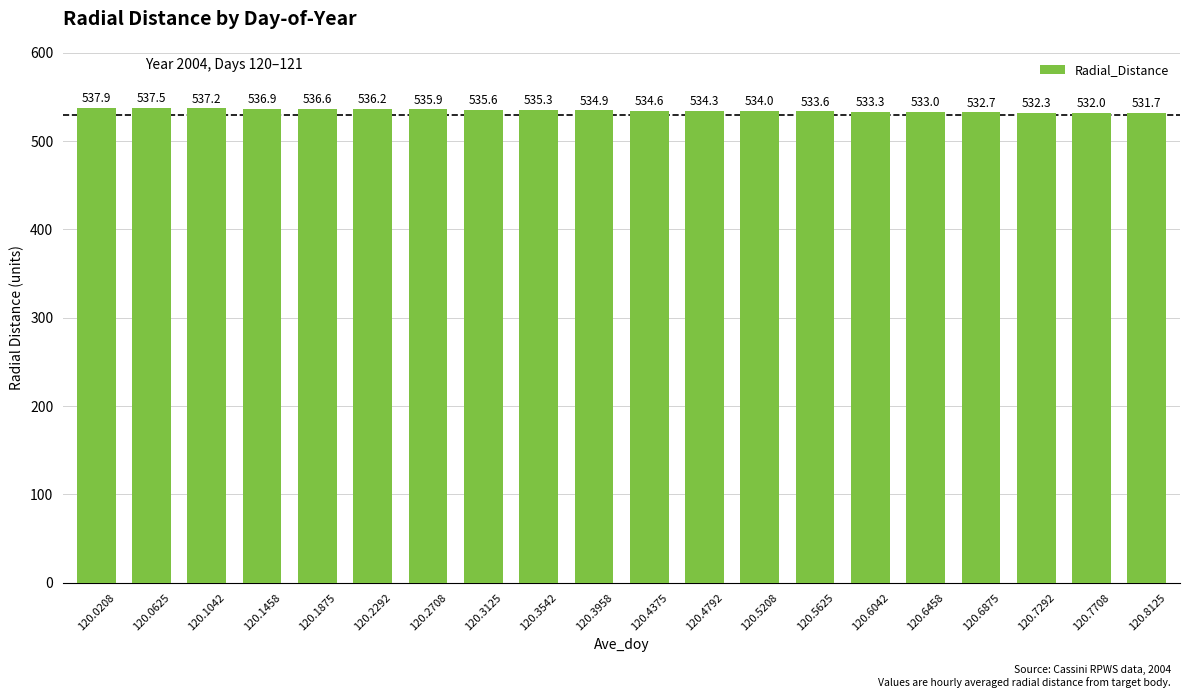

At which label does the data first exceed 534?

120.0208